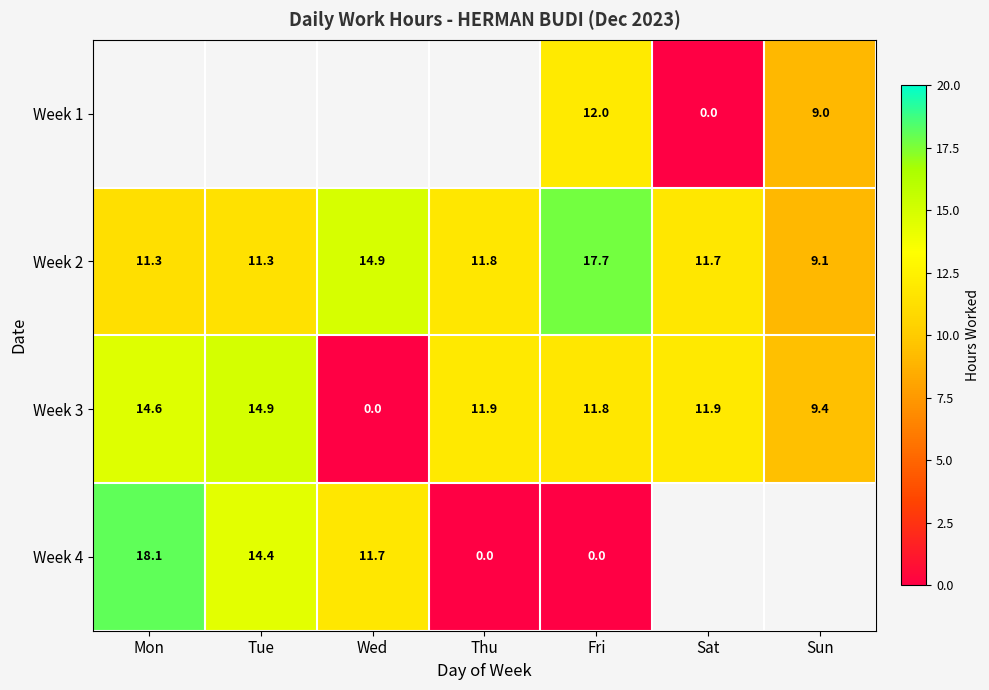

At which label does Week 3 reach its peak?

Tue